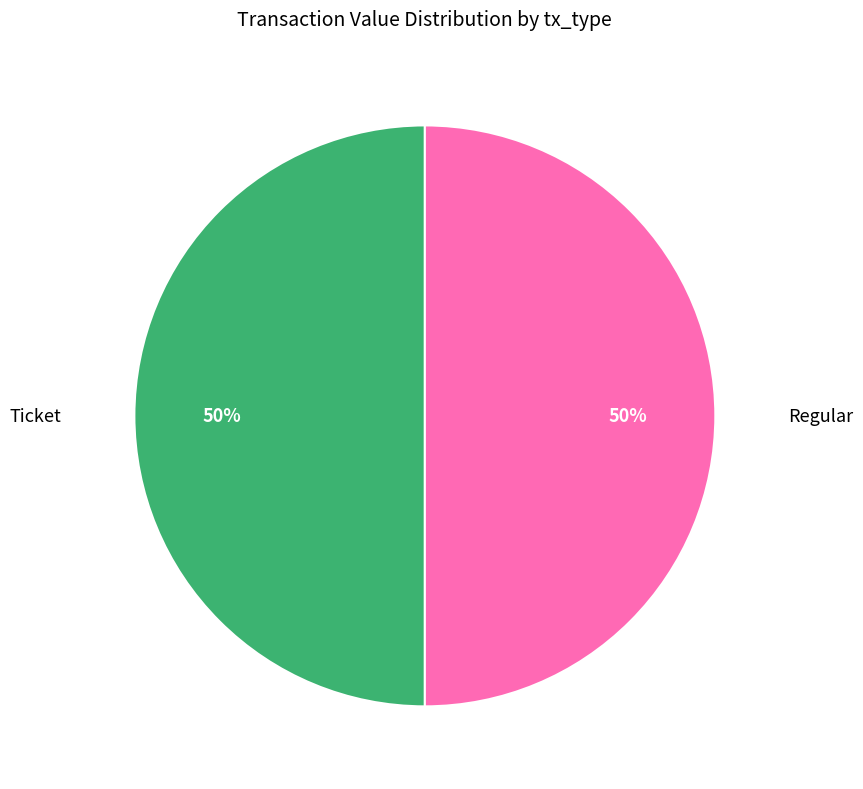

To the nearest percent, what is the difference between the largest and smallest slice percentages?

0%